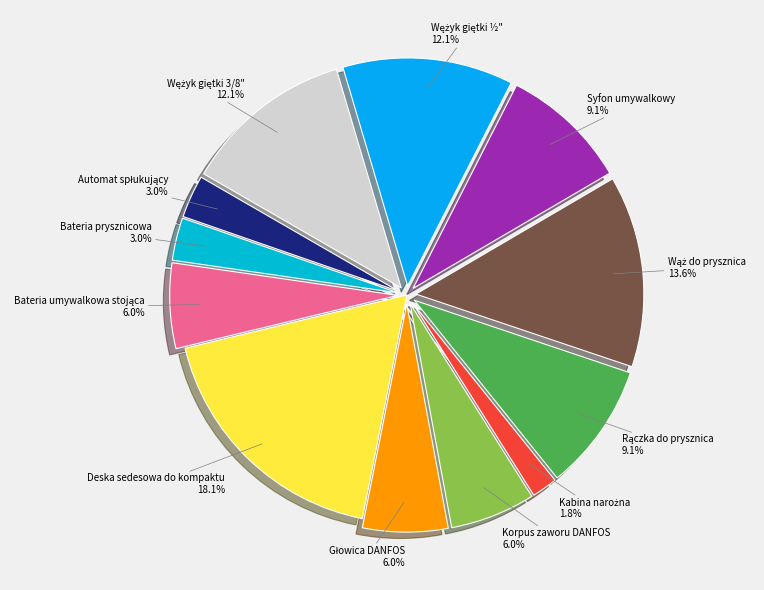

What is the largest slice in the pie chart?

Deska sedesowa do kompaktu